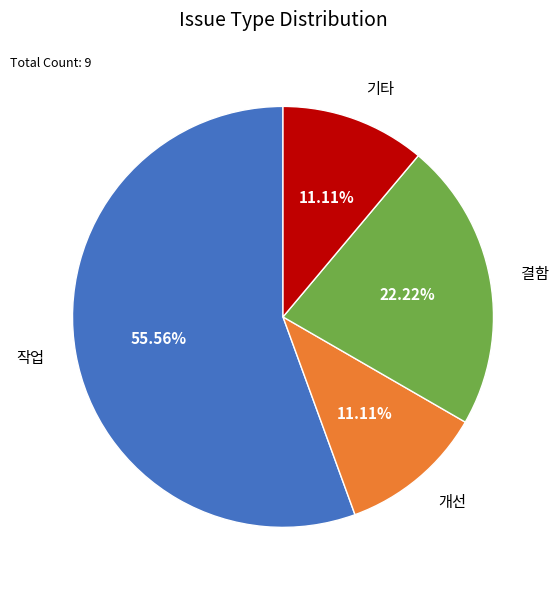

Combined, do 작업 and 기타 account for over 50%?

Yes